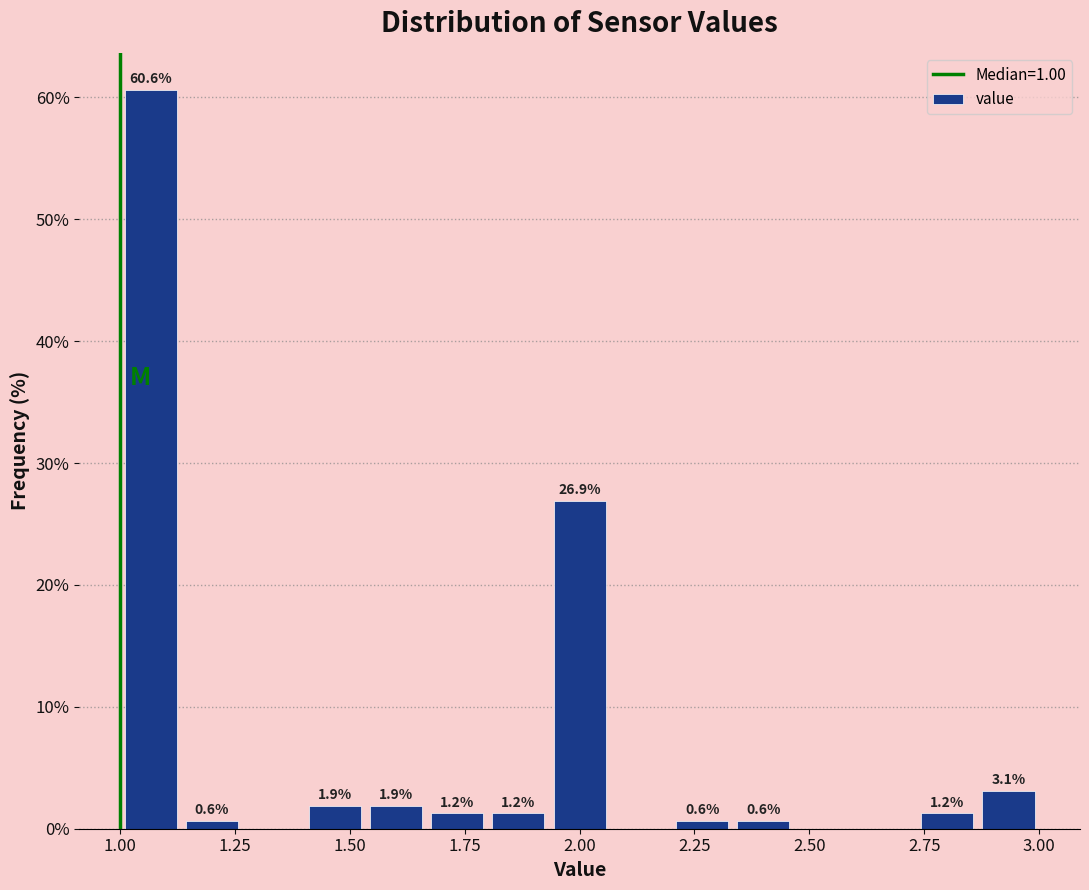

Around what value on the x-axis is the tallest bar? Give the approximate position of its centre, as read against the axis.

1.05